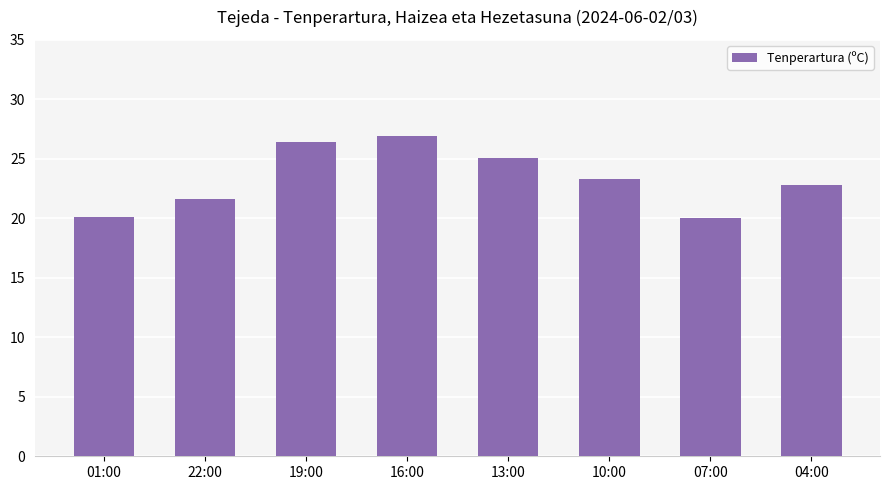

What is the minimum value shown in the chart?

20.0